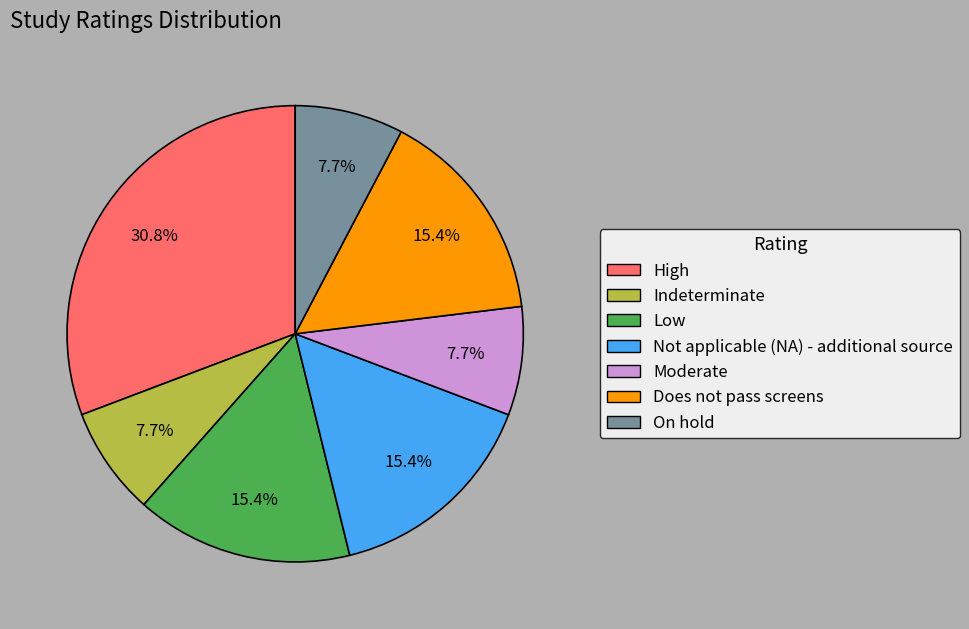

To the nearest percent, what is the average slice percentage?

14%